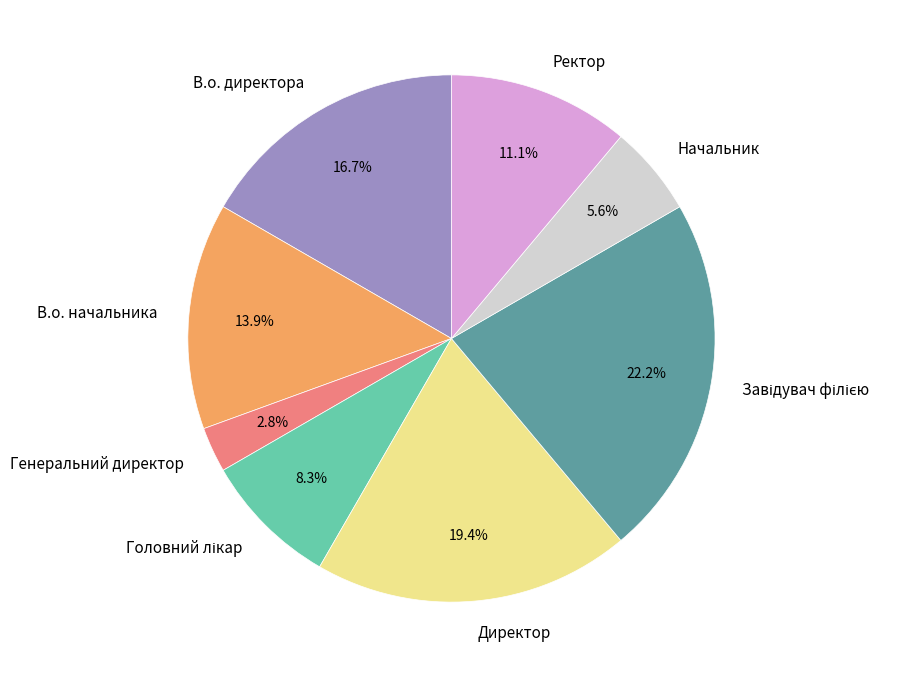

Is Начальник the majority of the pie?

No